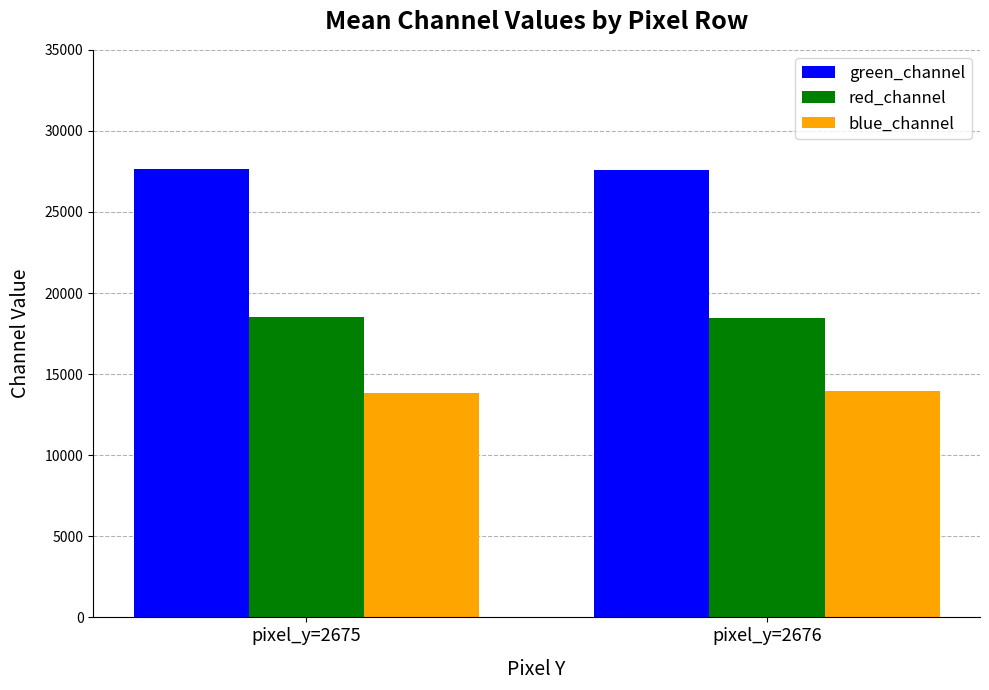

List the series in order of their overall mean, highest first.

green_channel, red_channel, blue_channel